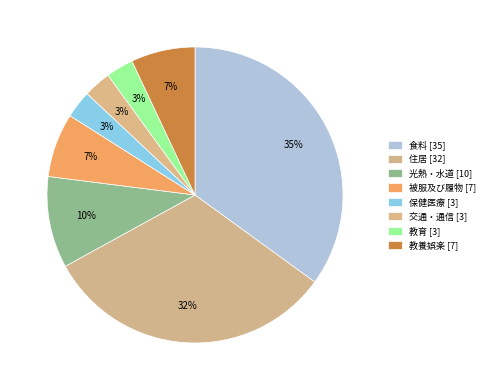

Does 教養娯楽 account for over 50% of the chart?

No